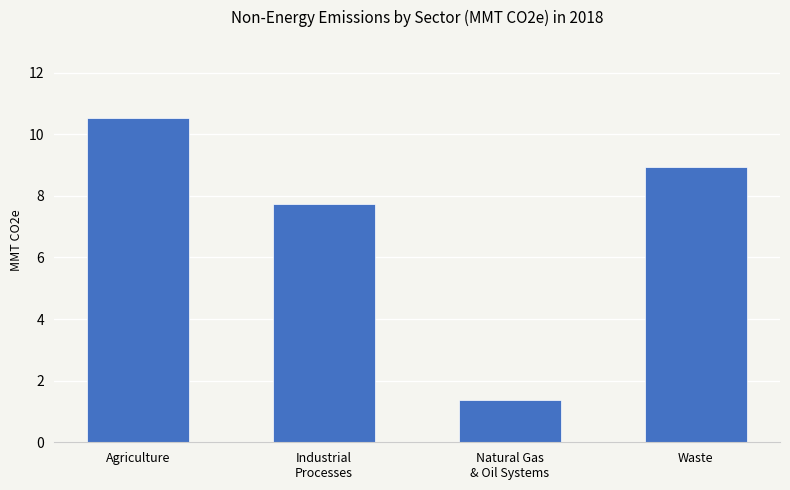

Is it true that the value at Natural Gas
& Oil Systems is 2.0?

False